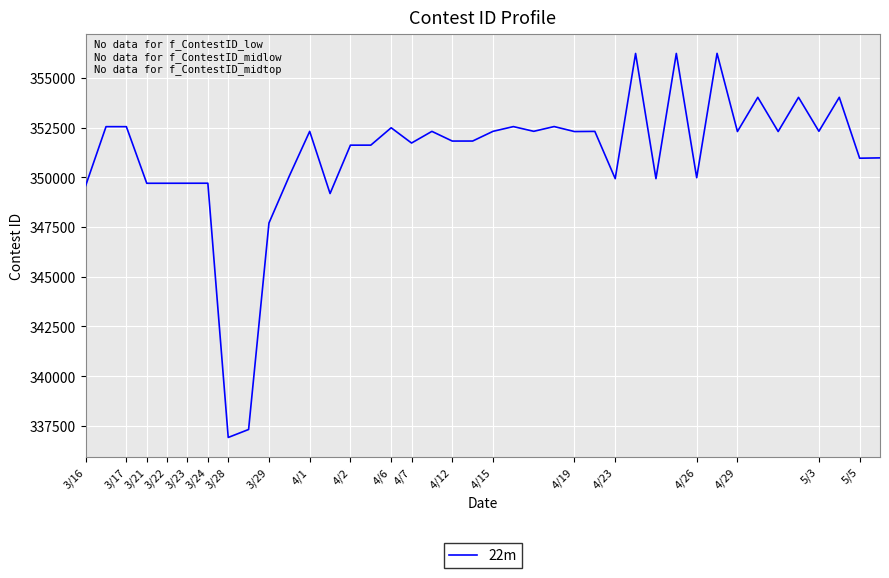

What is the greatest value displayed?

356227